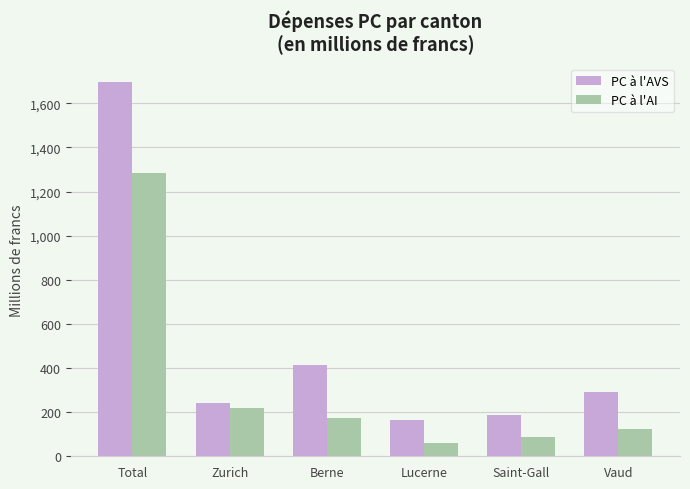

Between Lucerne and Saint-Gall, which series saw the biggest shift?

PC à l'AVS